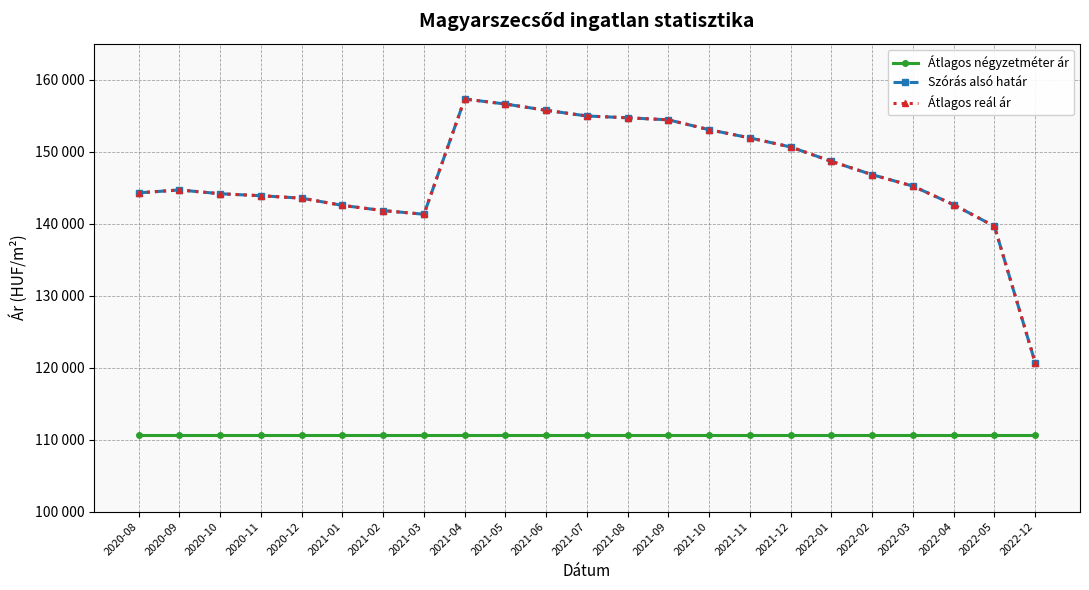

Reading left to right, list all the values displayed in this chart.

Átlagos négyzetméter ár: 110666	110666	110666	110666	110666	110666	110666	110666	110666	110666	110666	110666	110666	110666	110666	110666	110666	110666	110666	110666	110666	110666	110666
Szórás alsó határ: 144277	144680	144153	143875	143537	142533	141811	141304	157310	156614	155743	154953	154703	154419	153048	151906	150647	148648	146797	145212	142624	139631	120680
Átlagos reál ár: 144277	144680	144153	143875	143537	142533	141811	141304	157310	156614	155743	154953	154703	154419	153048	151906	150647	148648	146797	145212	142624	139631	120680